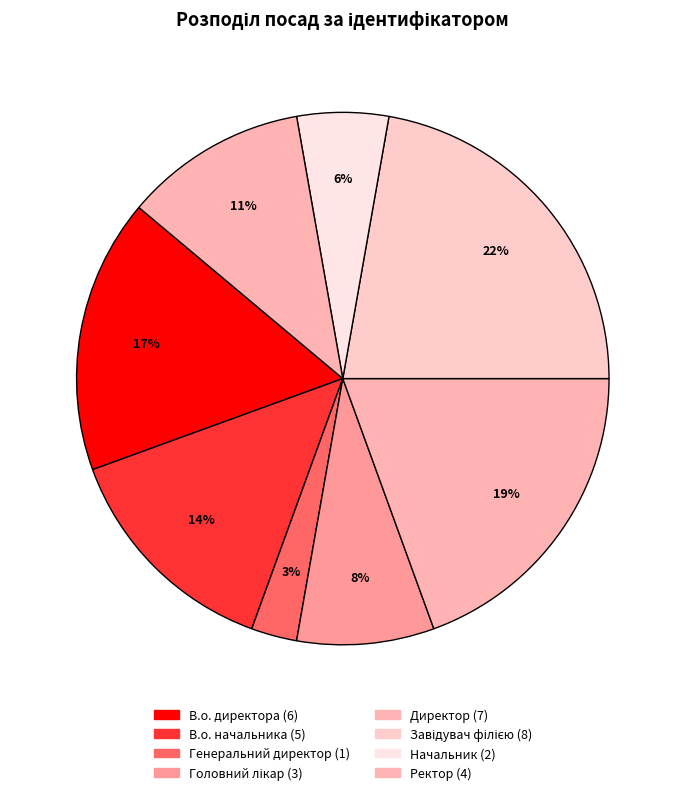

Does Ректор represent more than half of the total?

No